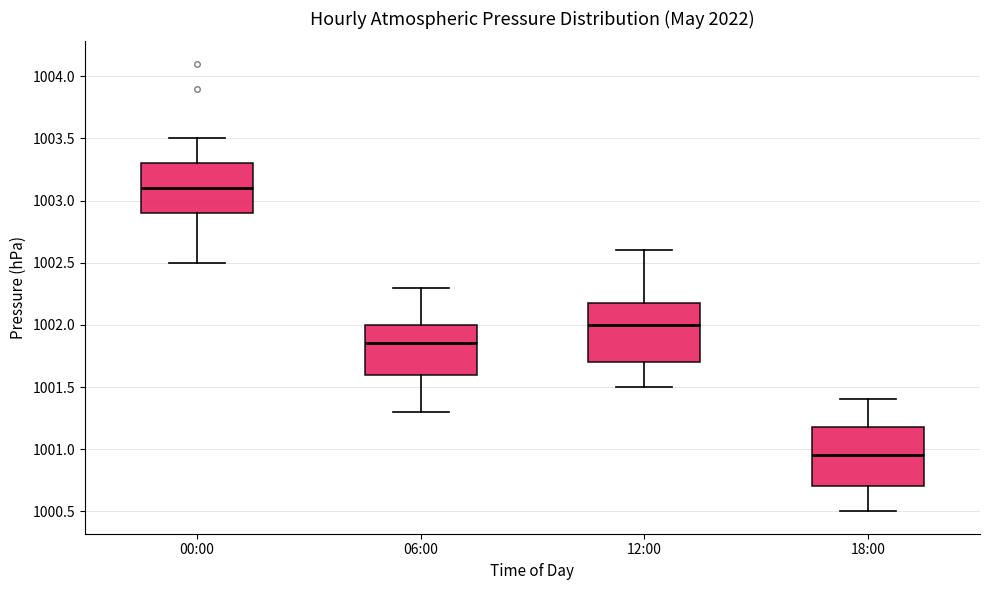

Reading left to right, transcribe this box plot: for each box, give where its median line is, the range the box spans, and where its two whiskers end, as read against the y-axis. The values are not printed on the chart, so give them approximately, as read against the axis.

00:00: median 1003.10, box 1002.90 to 1003.30, whiskers 1002.50 to 1003.50
06:00: median 1001.85, box 1001.60 to 1002.00, whiskers 1001.30 to 1002.30
12:00: median 1002.00, box 1001.70 to 1002.20, whiskers 1001.50 to 1002.60
18:00: median 1000.95, box 1000.70 to 1001.20, whiskers 1000.50 to 1001.40